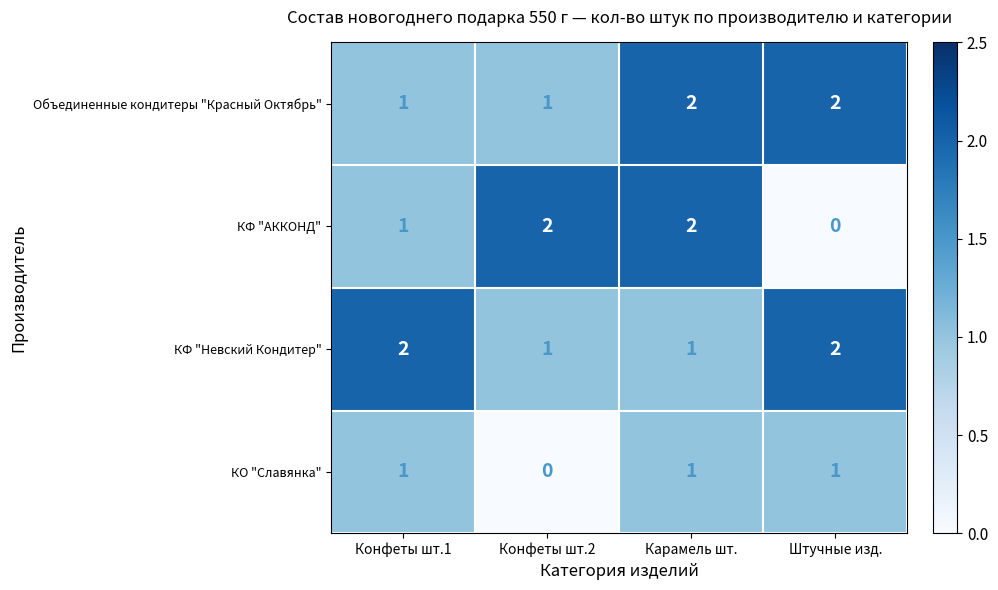

The value of Объединенные кондитеры "Красный Октябрь" at Штучные изд. is 1. True or false?

False